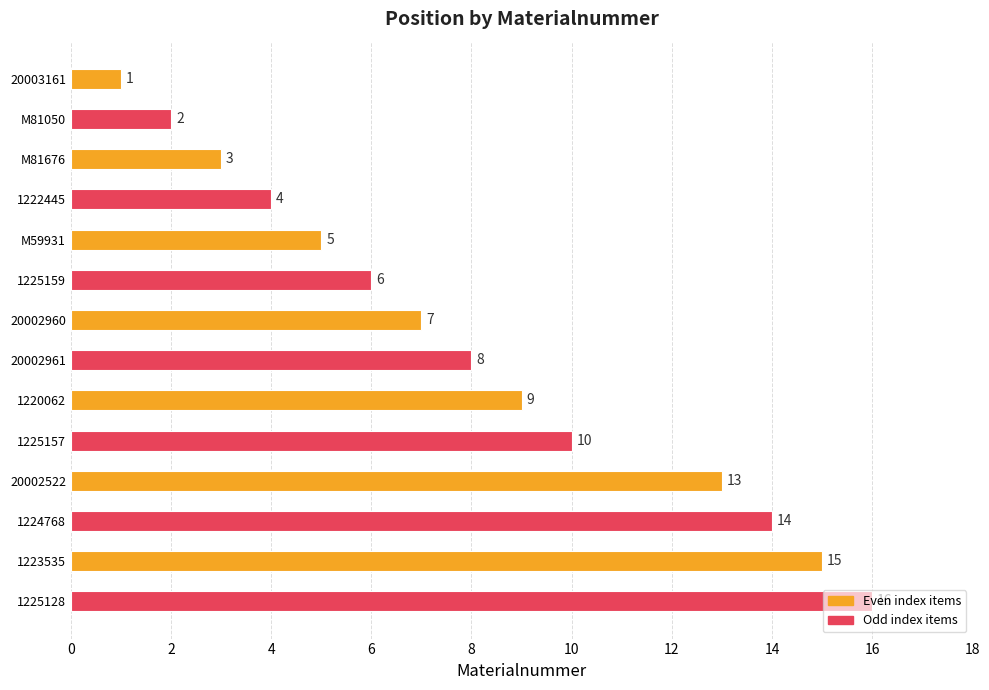

How many categories are shown in the chart?

14